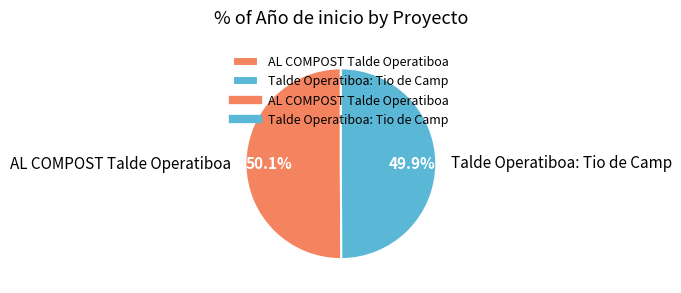

How much of the chart is everything except Talde Operatiboa: Tio de Camp?

50.1%